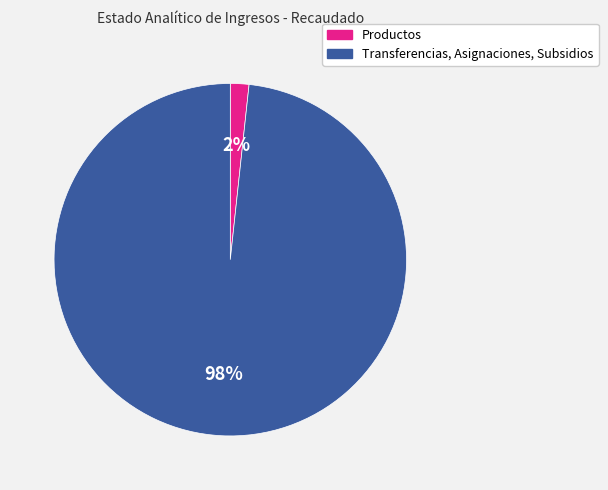

Do Productos and Transferencias, Asignaciones, Subsidios together represent more than half of the pie?

Yes